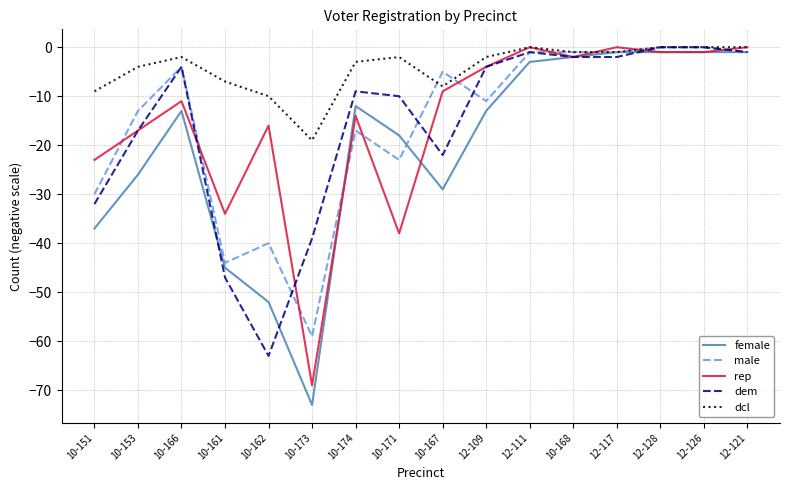

What position from the left is 10-162?

5